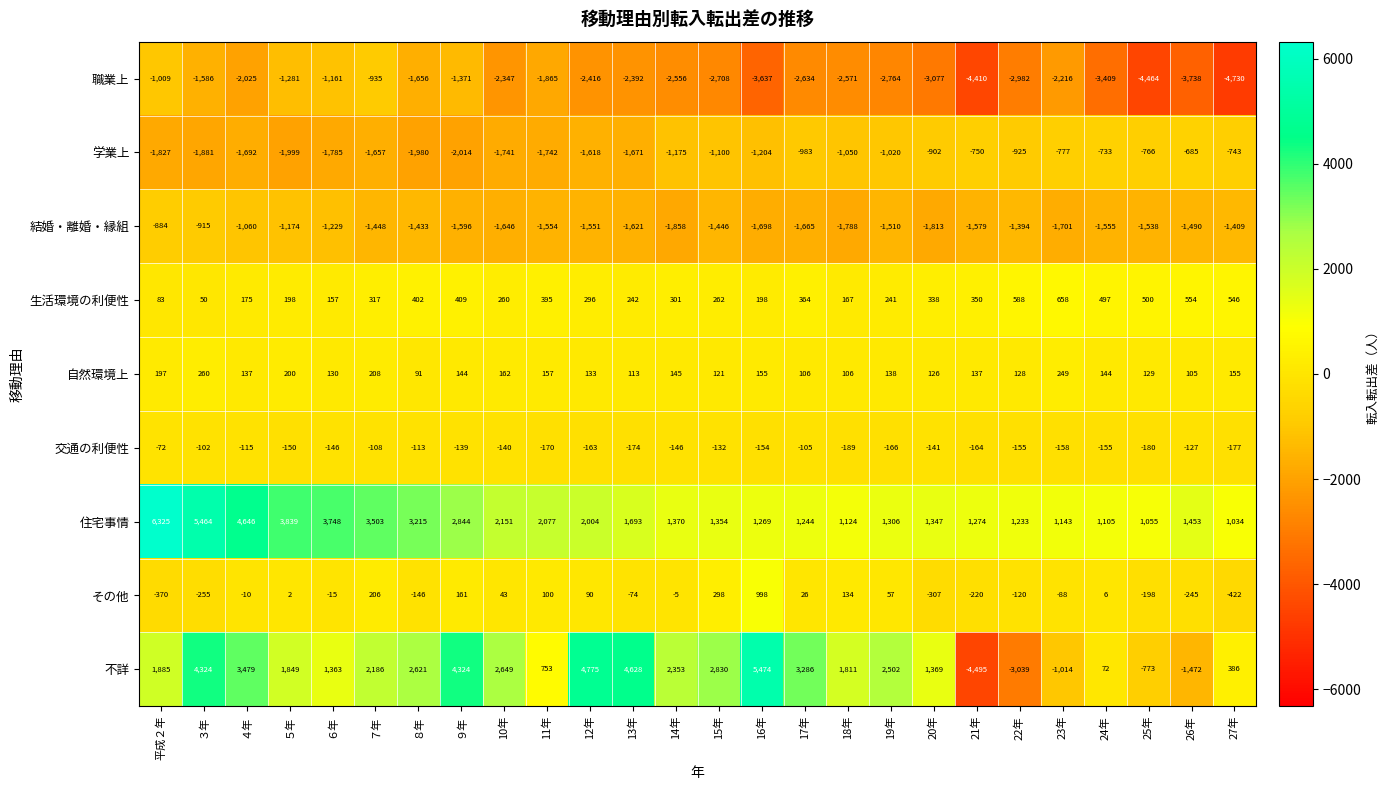

Which series has the largest range (max minus min)?

不詳